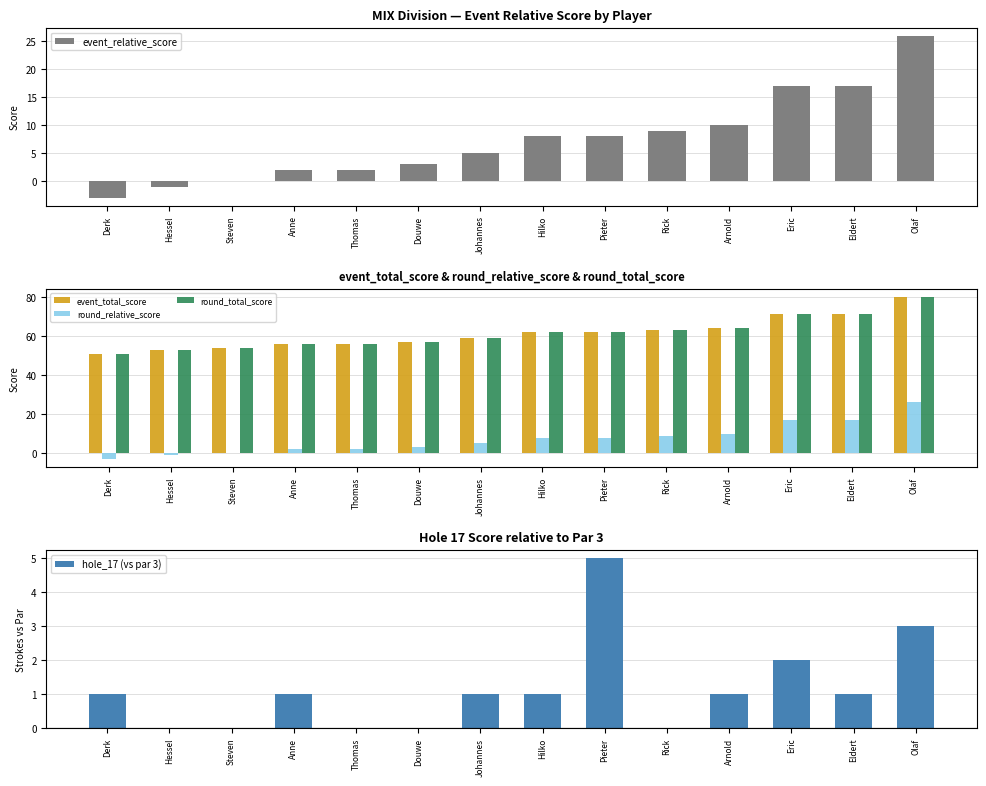

What is the difference between the maximum and minimum values in the round_total_score series?

29